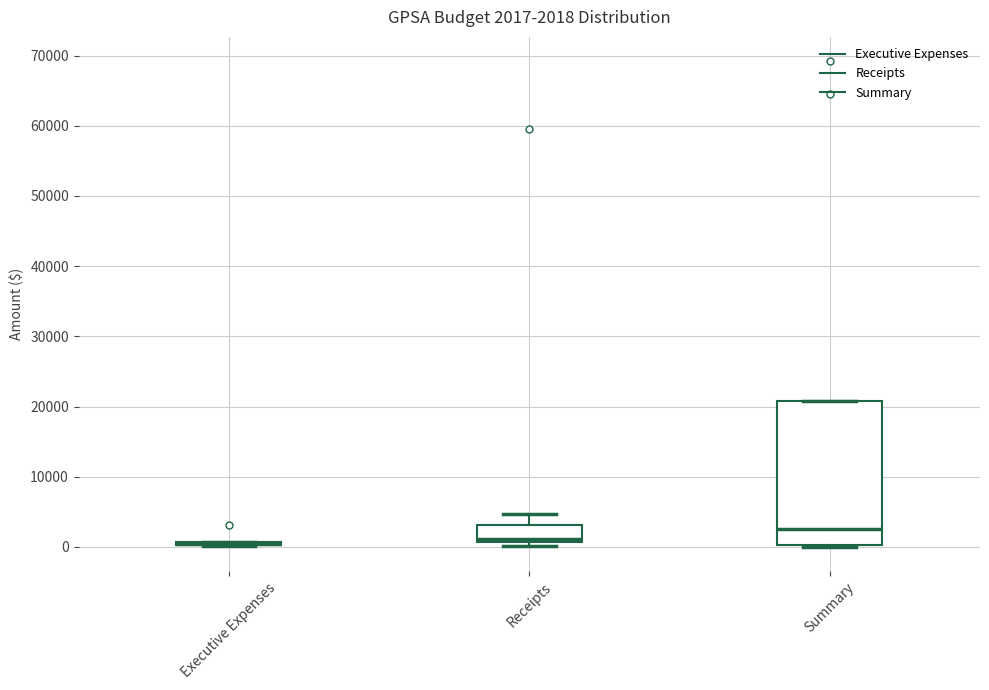

Which box is the tallest, from its lower edge to its upper edge?

Summary